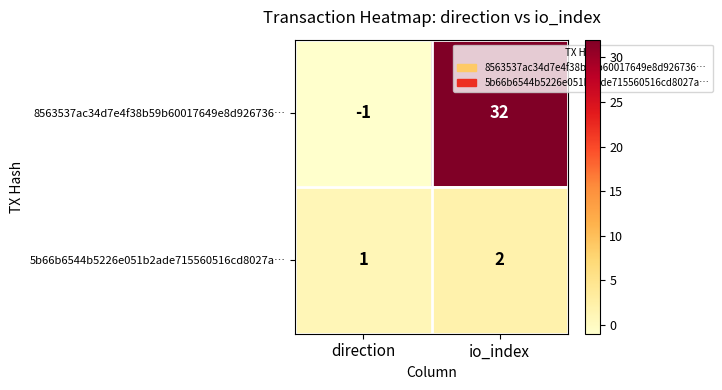

Reading left to right, list all the values displayed in this chart.

8563537ac34d7e4f38b59b60017649e8d926736…: -1	32
5b66b6544b5226e051b2ade715560516cd8027a…: 1	2